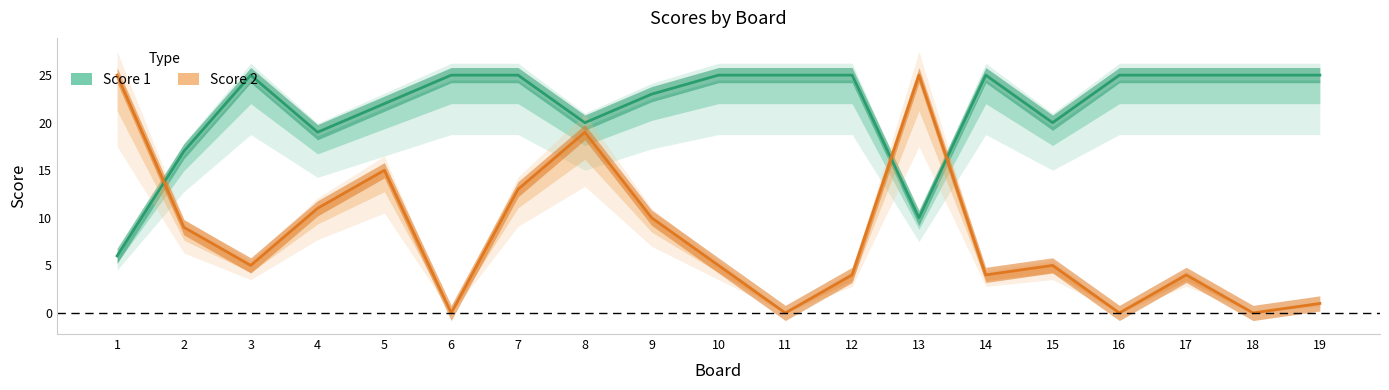

List the series in order of their overall mean, highest first.

Score 1, Score 2